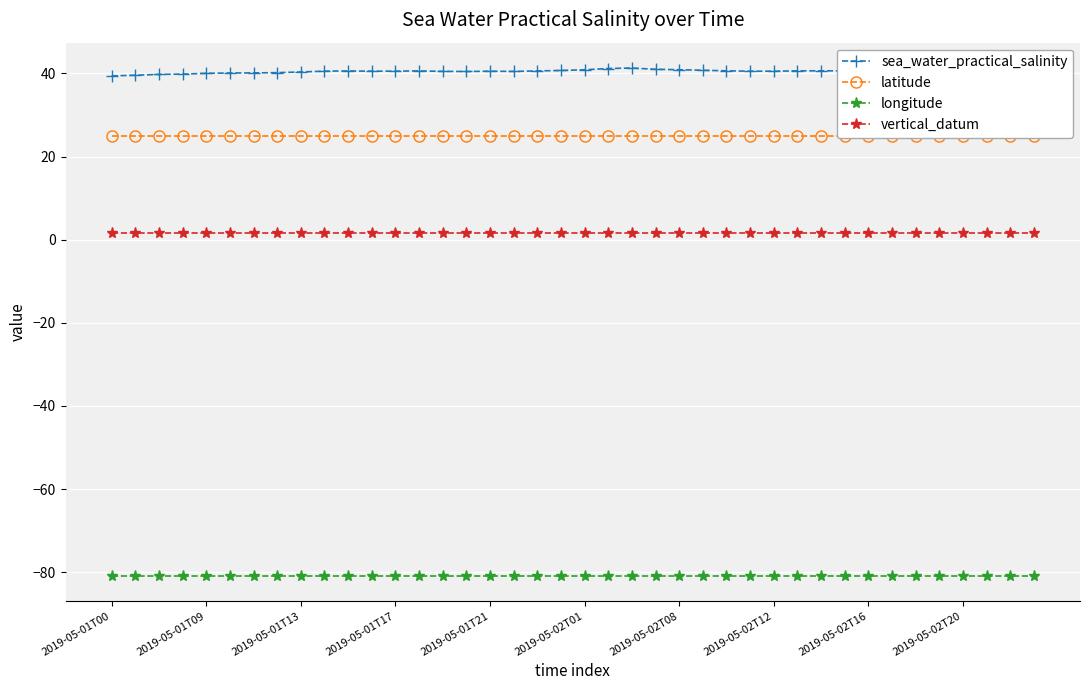

What is the lowest value of the sea_water_practical_salinity series?

39.4